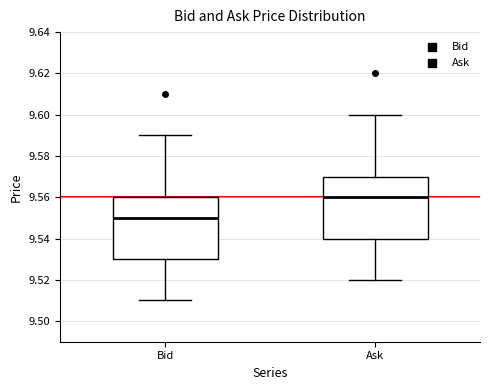

Which box's median line is the lowest?

Bid